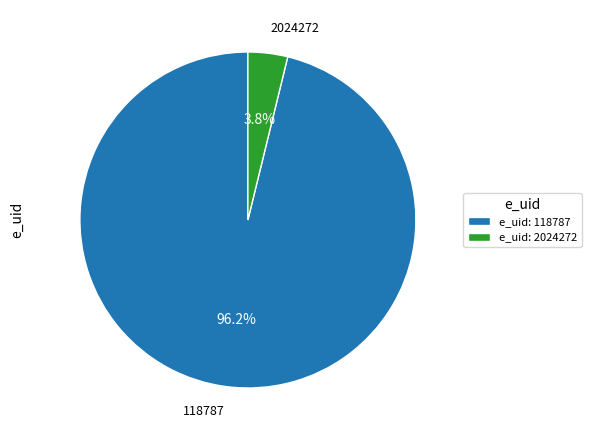

Rank the categories by value from highest to lowest.

118787, 2024272